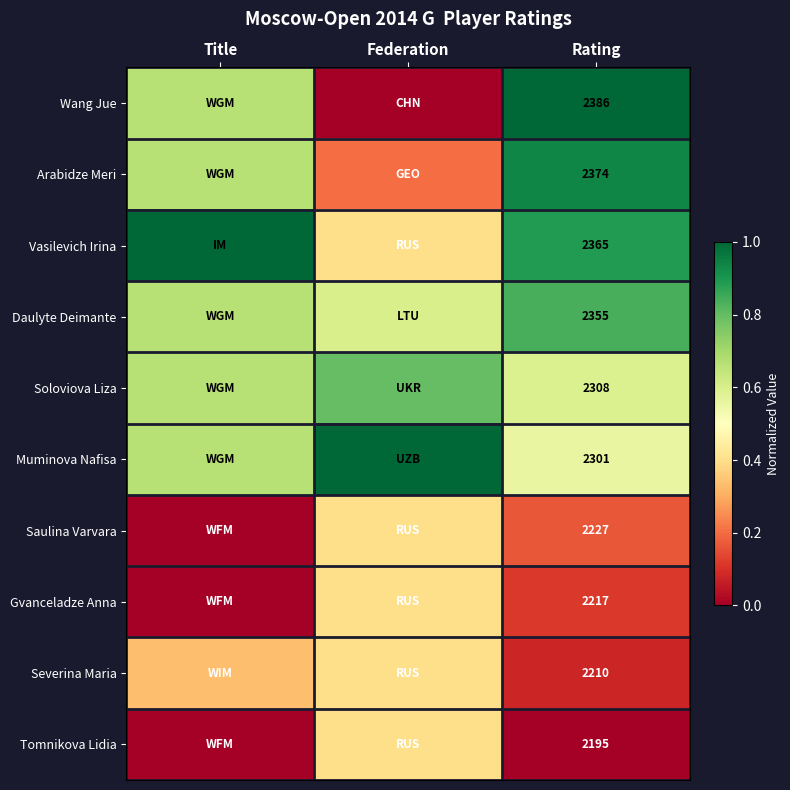

What is the maximum value shown in the chart?

1.0